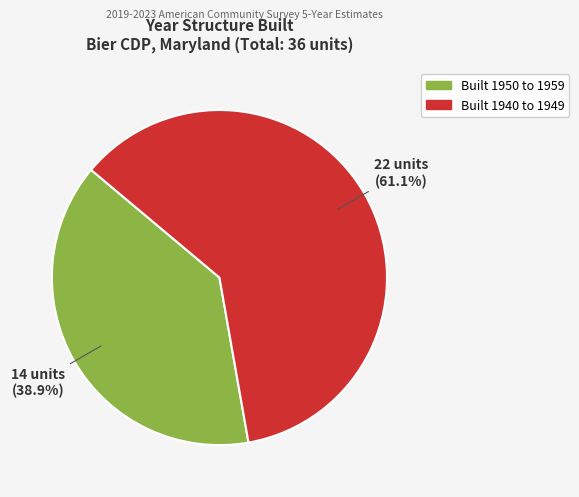

What is the ratio of the value at Built 1940 to 1949 to the value at Built 1950 to 1959?

1.6